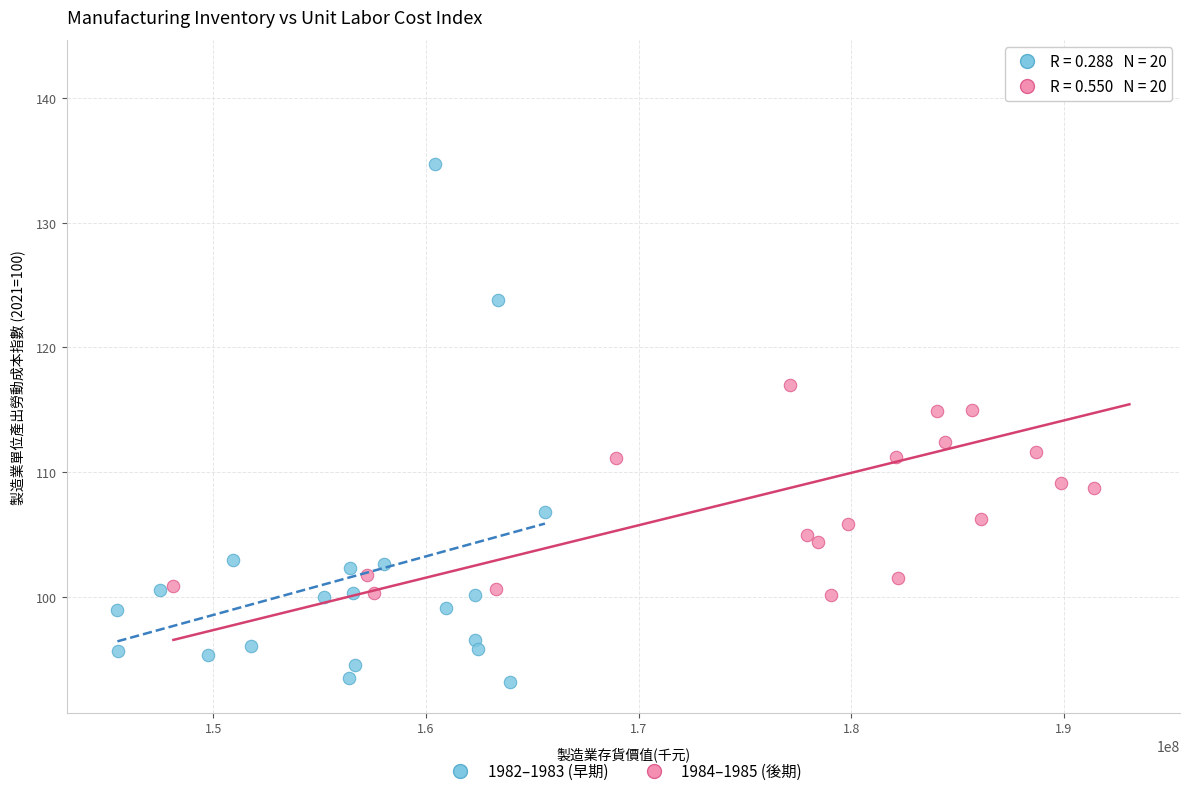

Which series has the widest spread of Y values?

1984–1985 (後期)